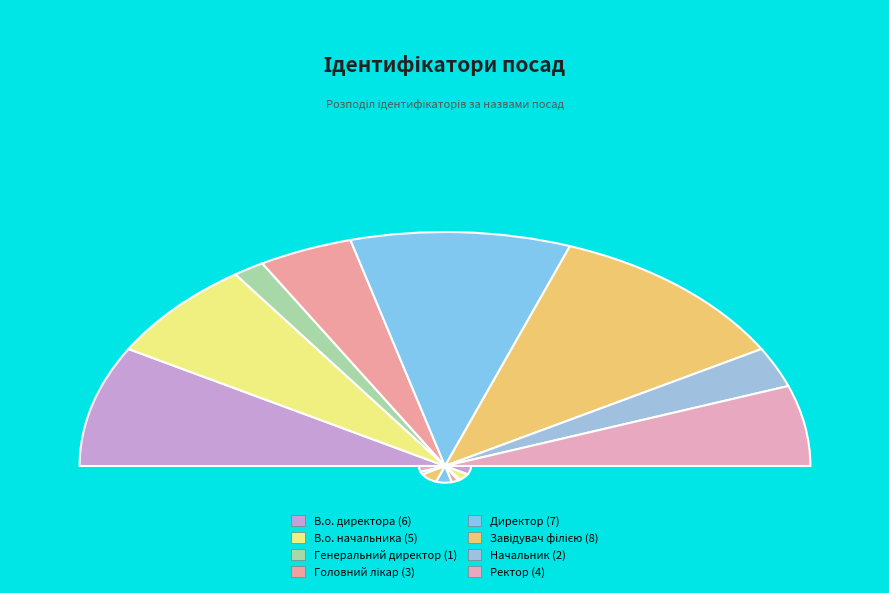

Which slice is the smallest?

Генеральний директор